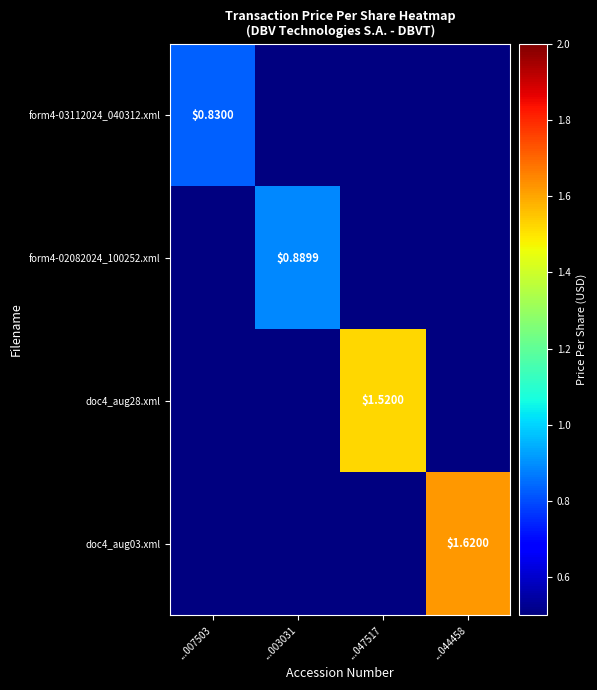

Which series has the widest spread of values?

form4-03112024_040312.xml